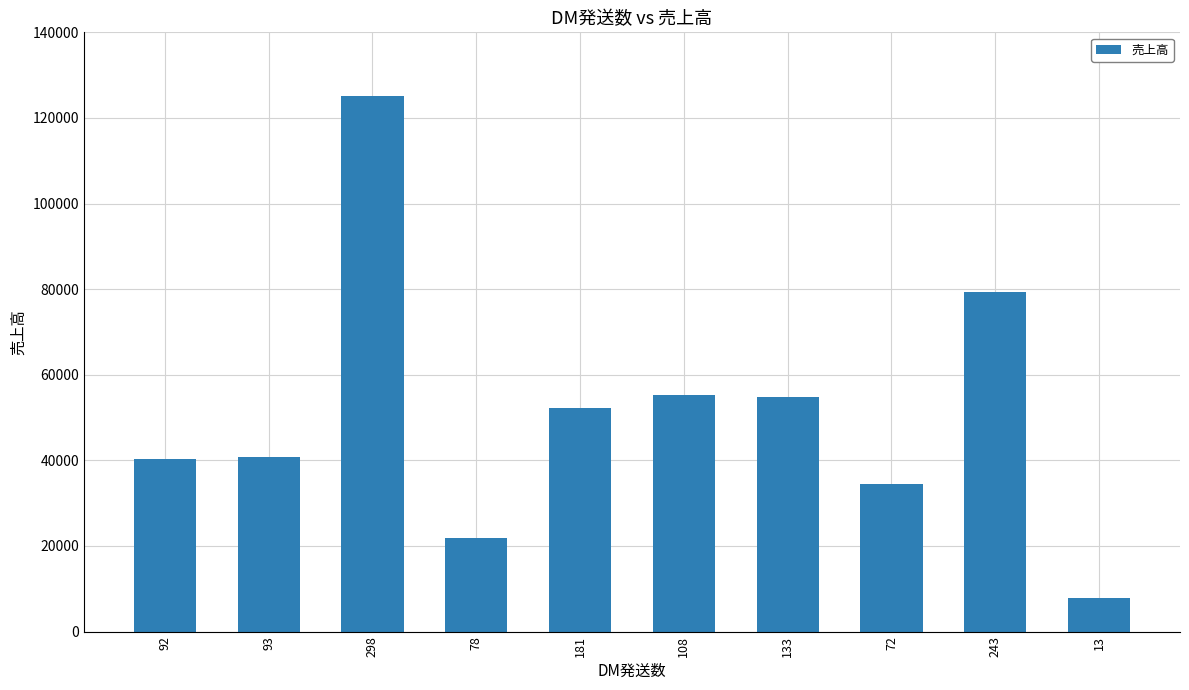

Which category has the lowest value across all series?

13